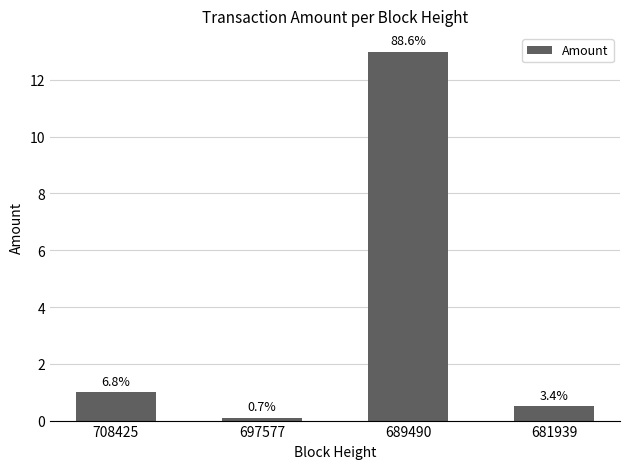

At which label does the data first exceed 1?

689490